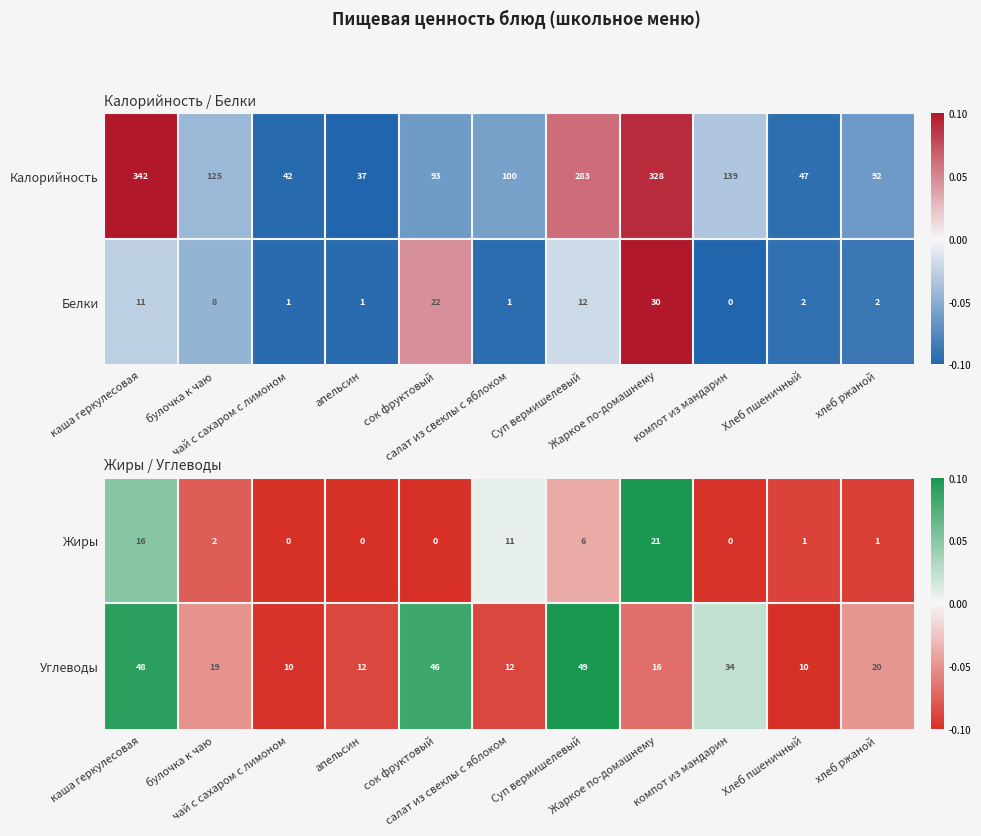

Which category has the lowest value across all series?

чай с сахаром с лимоном